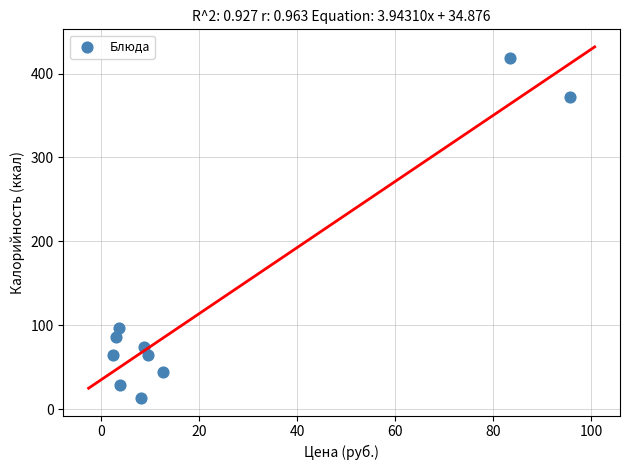

What is the average Y value?

126.0